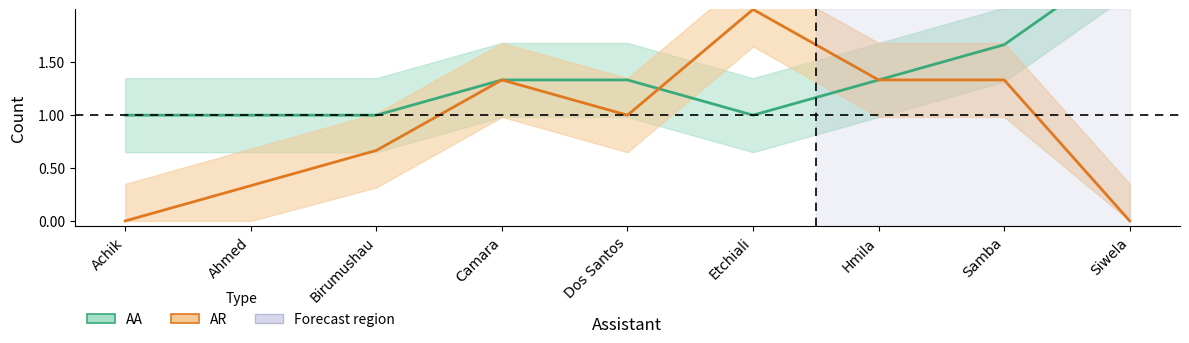

True or false: AA has a value of 1.4 at Birumushau.

False